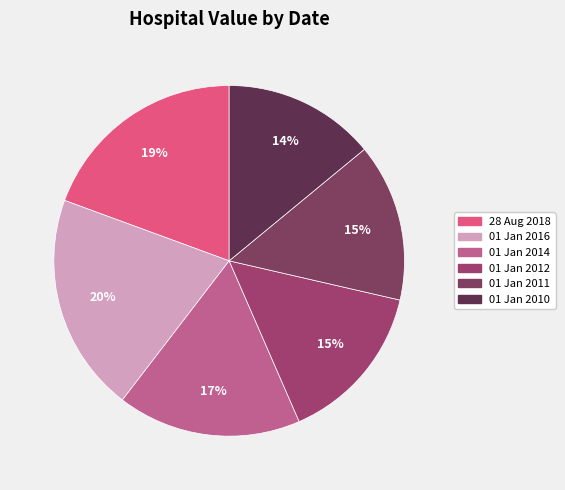

Rank the categories by value from lowest to highest.

01 Jan 2010, 01 Jan 2011, 01 Jan 2012, 01 Jan 2014, 28 Aug 2018, 01 Jan 2016